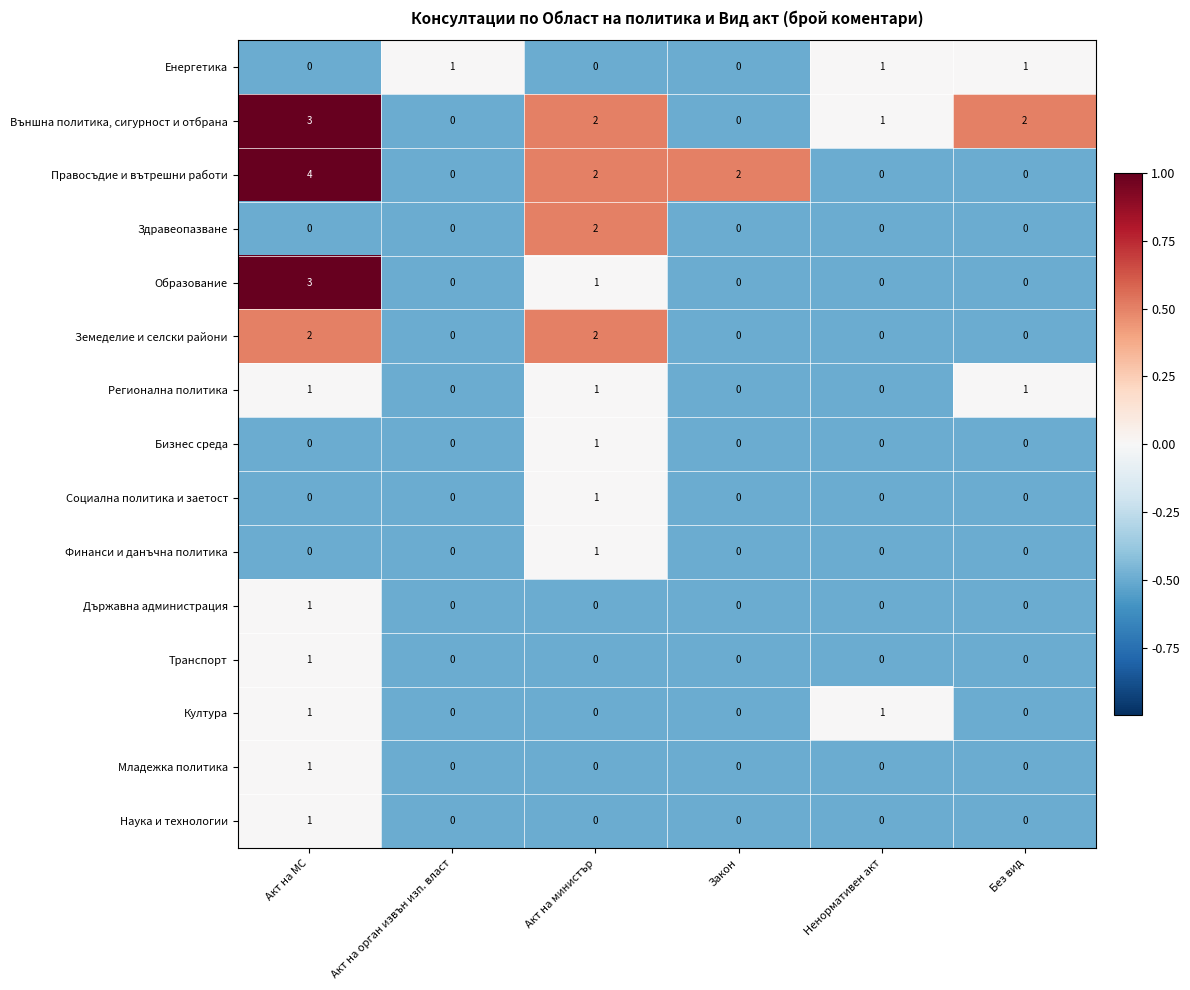

Count the number of categories in the chart.

6